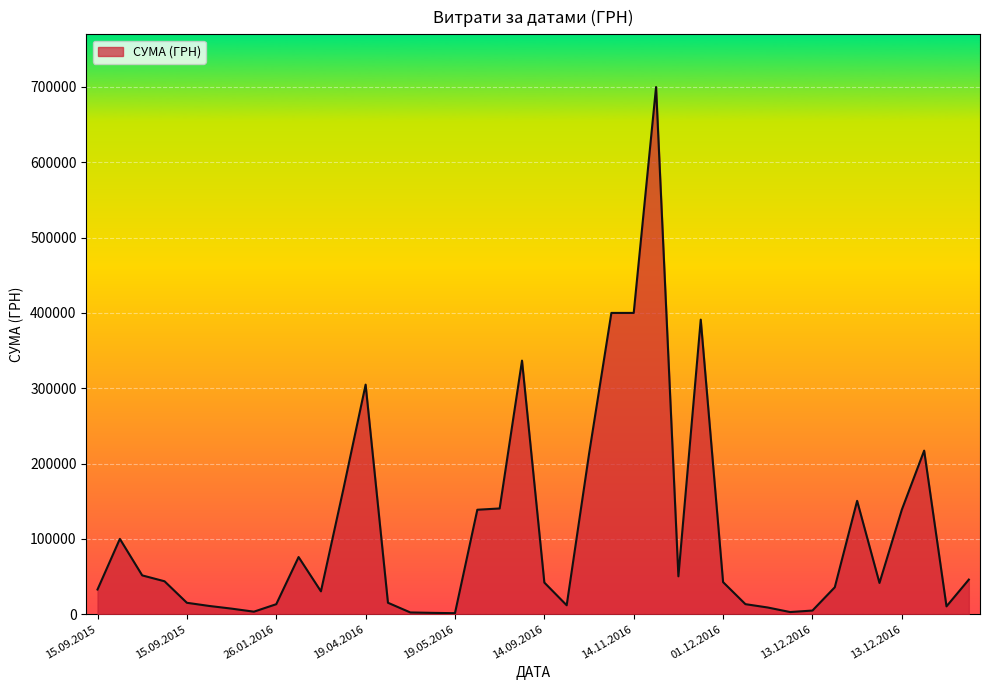

What is the maximum value shown in the chart?

699903.6